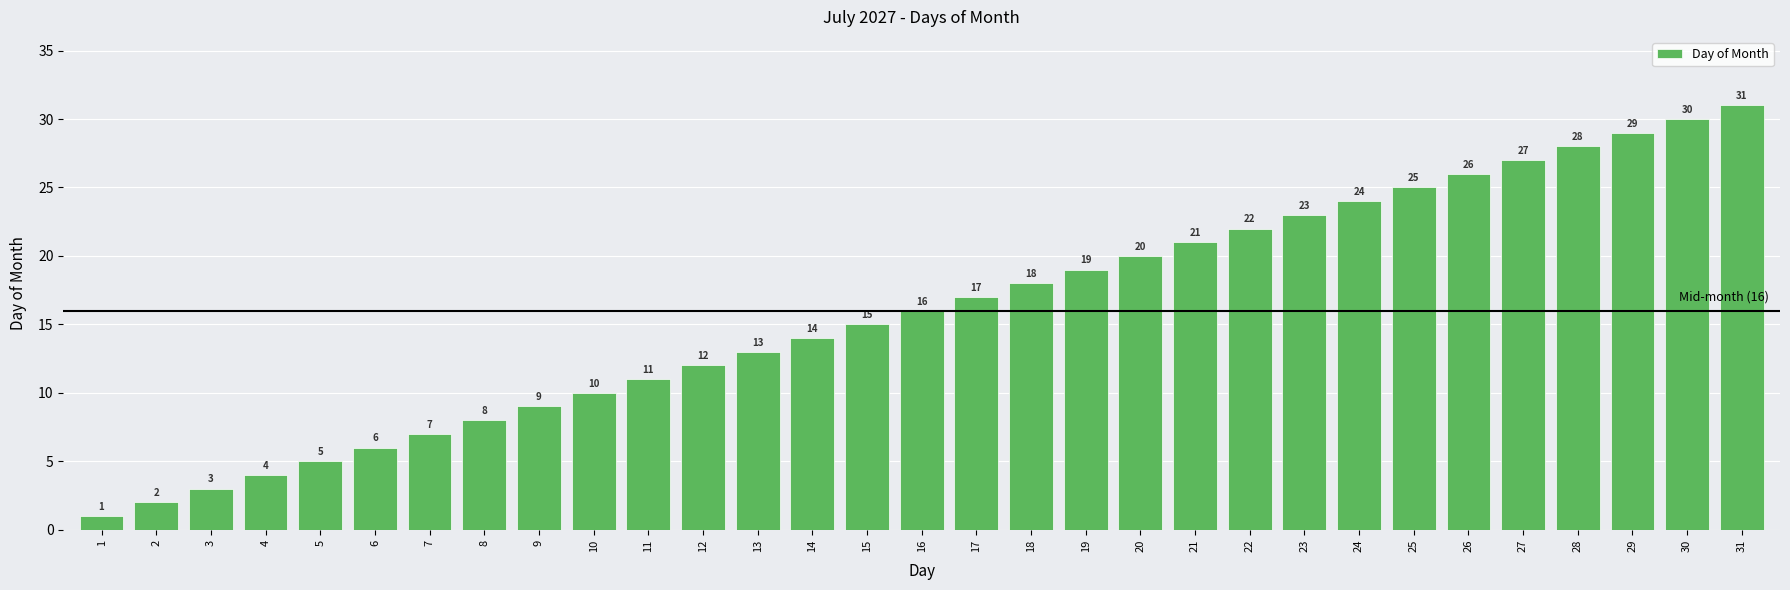

What is the sum of the values at 23 and 27?

50